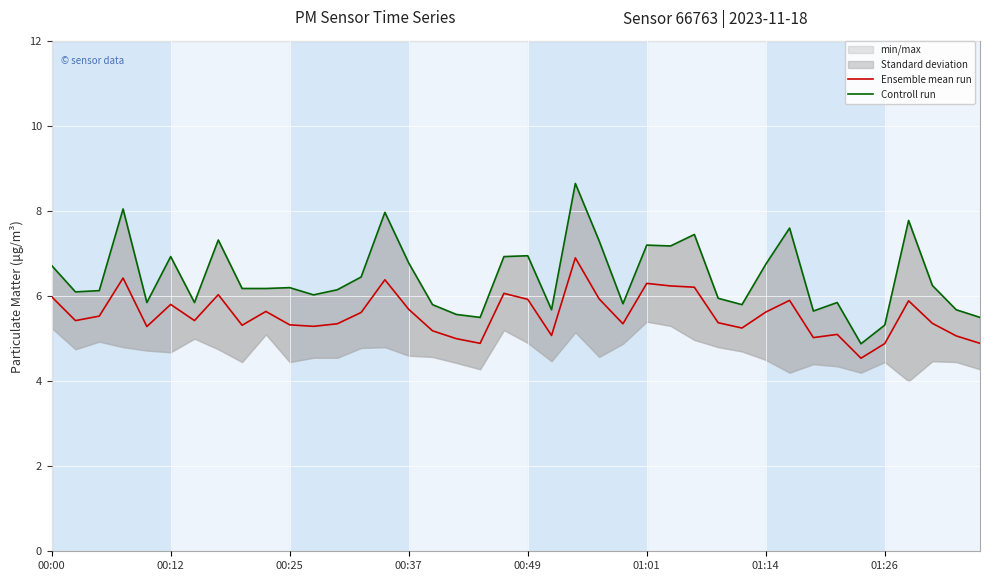

What is the highest value of the Ensemble mean run series?

6.9